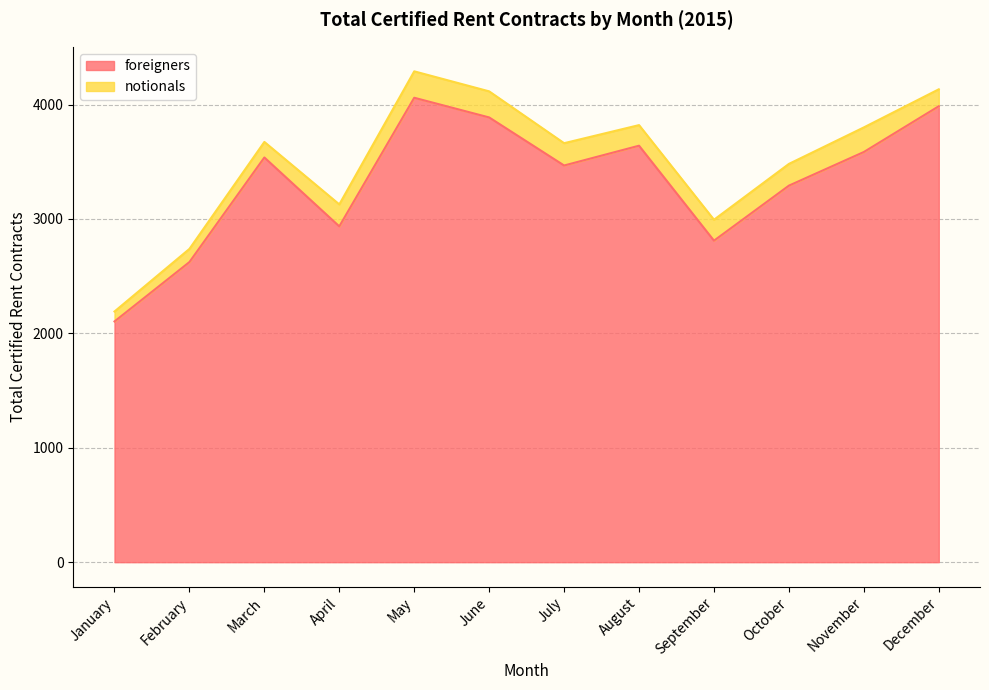

The chart shows a value of 3762 at January. True or false?

False